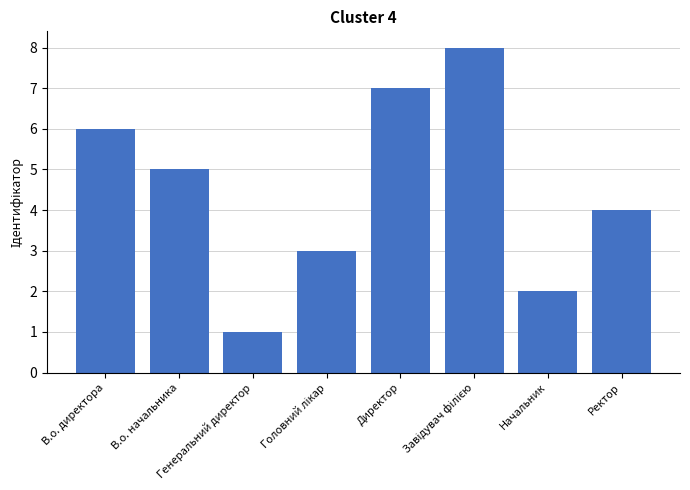

What is the difference between the maximum and second lowest values?

6